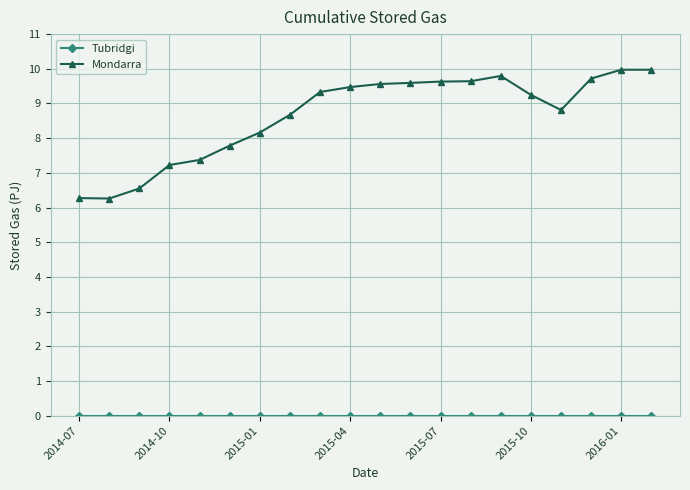

Which series has the widest spread of values?

Mondarra